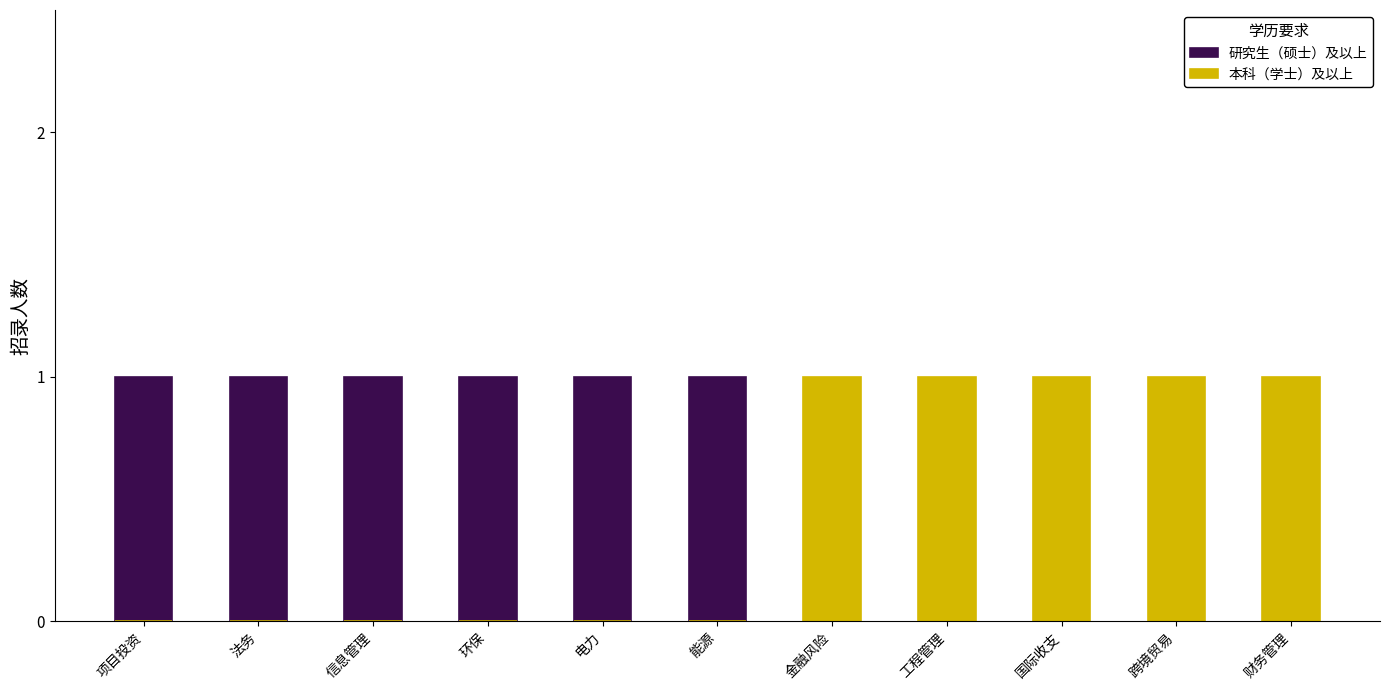

What is the difference between the second highest and second lowest values in the 研究生（硕士）及以上 series?

1